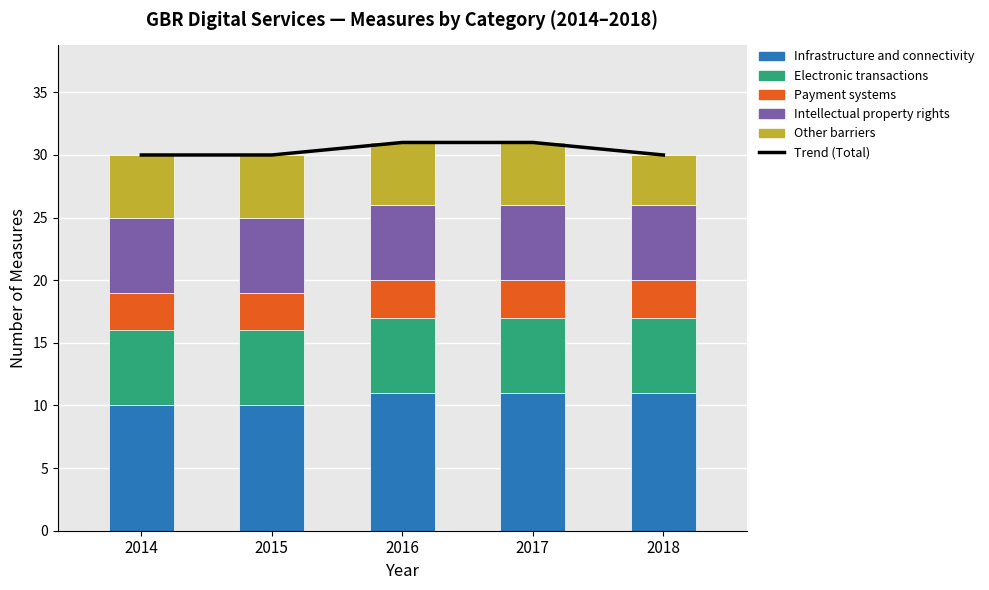

Between 2015 and 2017, which series saw the biggest shift?

Trend (Total)